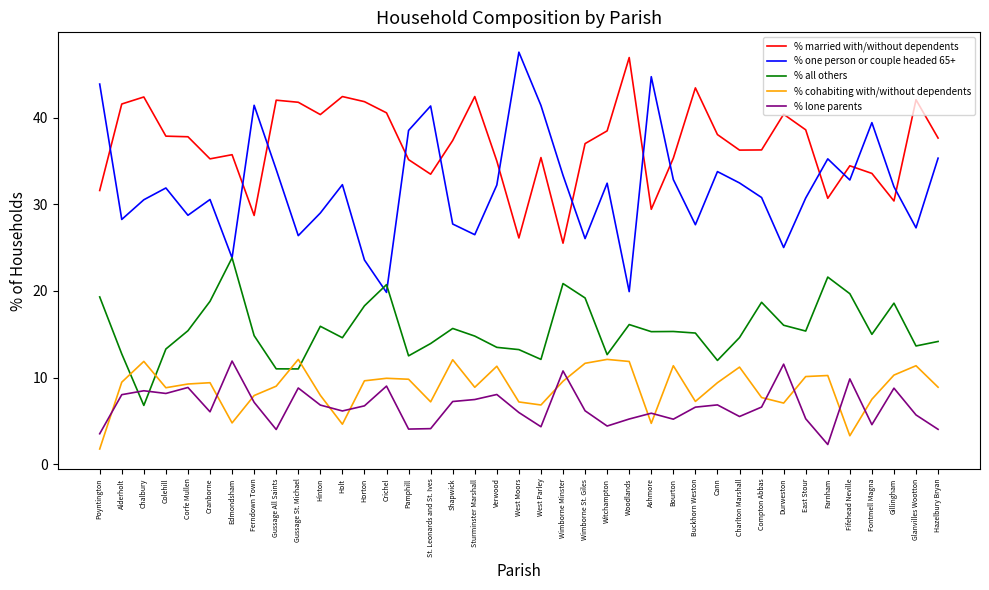

True or false: % lone parents and % one person or couple headed 65+ intersect in this chart.

False